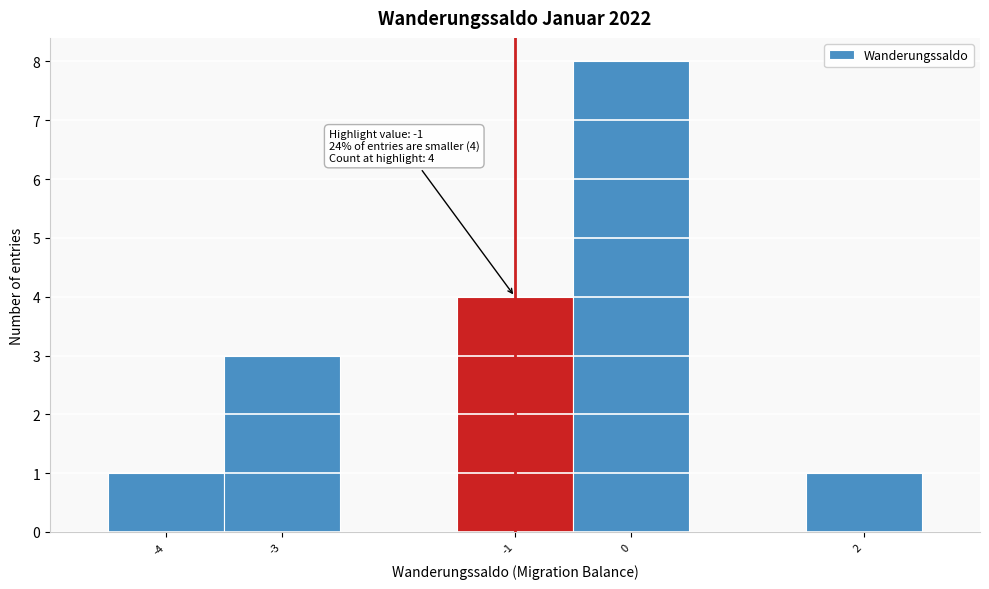

Which range on the x-axis has the tallest bar?

-0.5 to 0.5